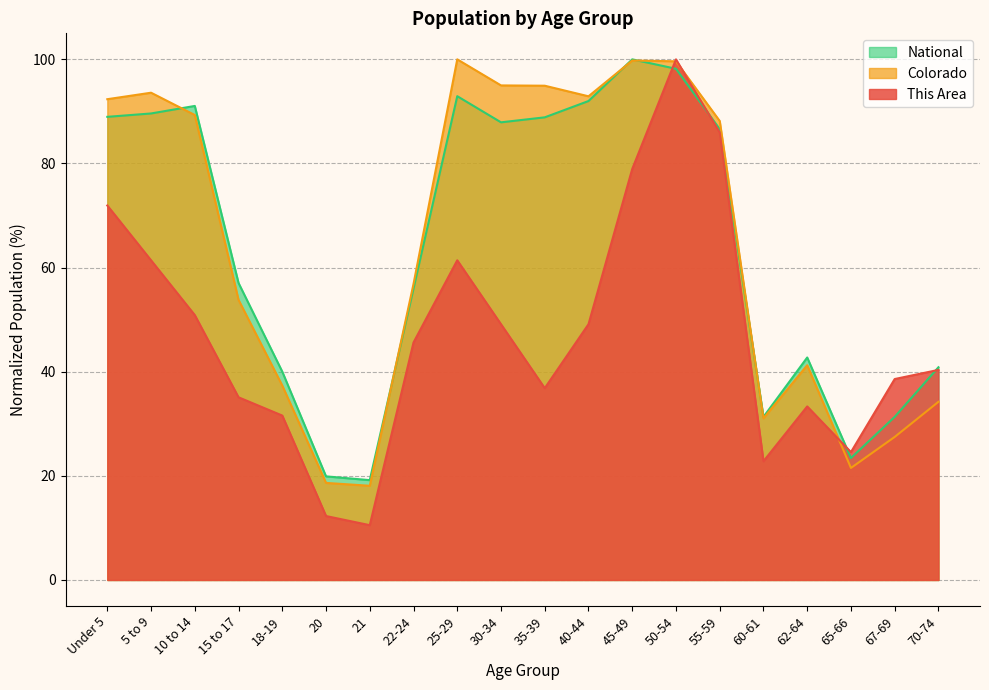

Which series has the widest spread of values?

This Area